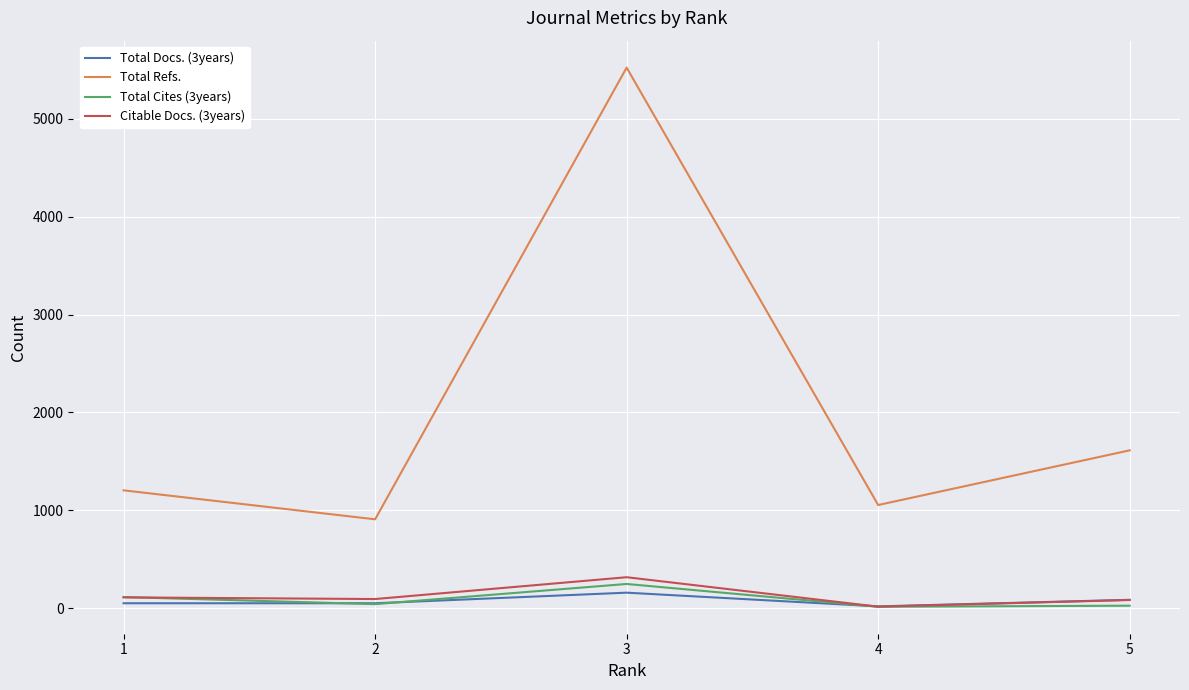

Rank the series at 3 from lowest to highest value.

Total Docs. (3years), Total Cites (3years), Citable Docs. (3years), Total Refs.